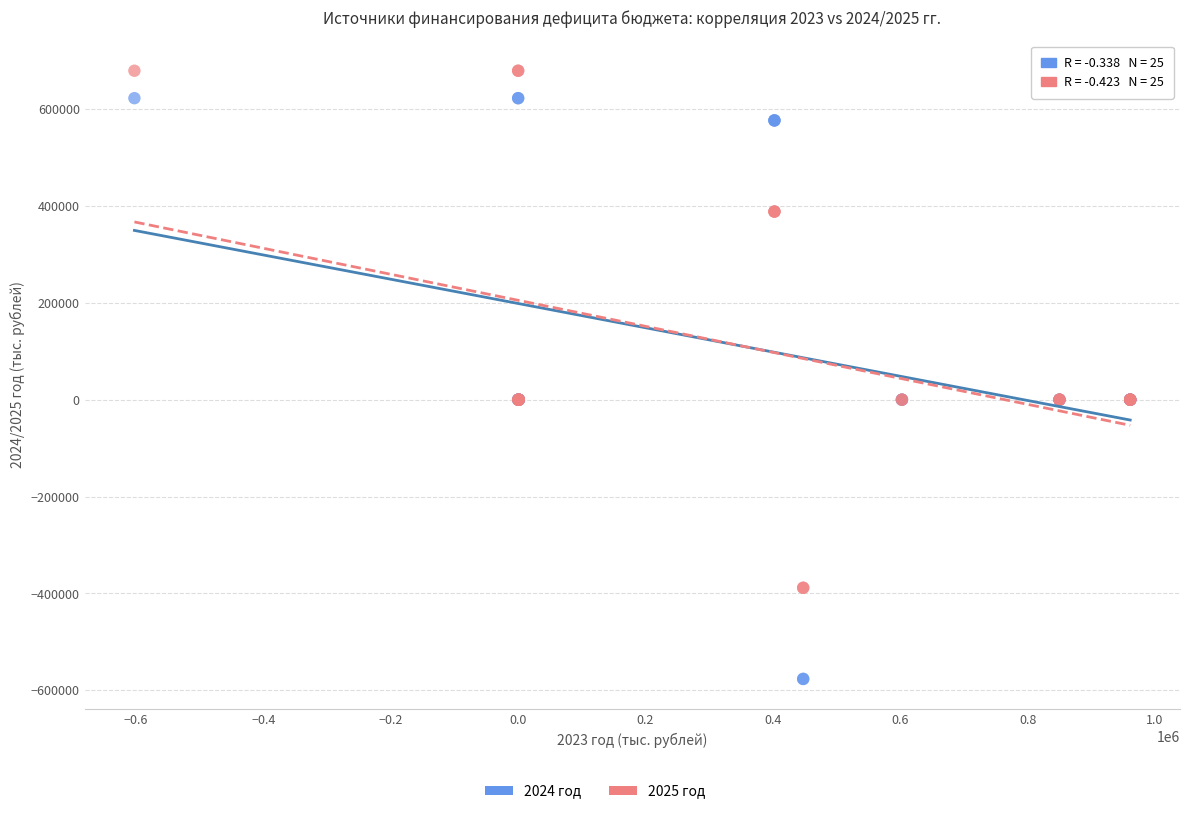

What is the X range (max minus min) for the scatter plot?

1563710.8